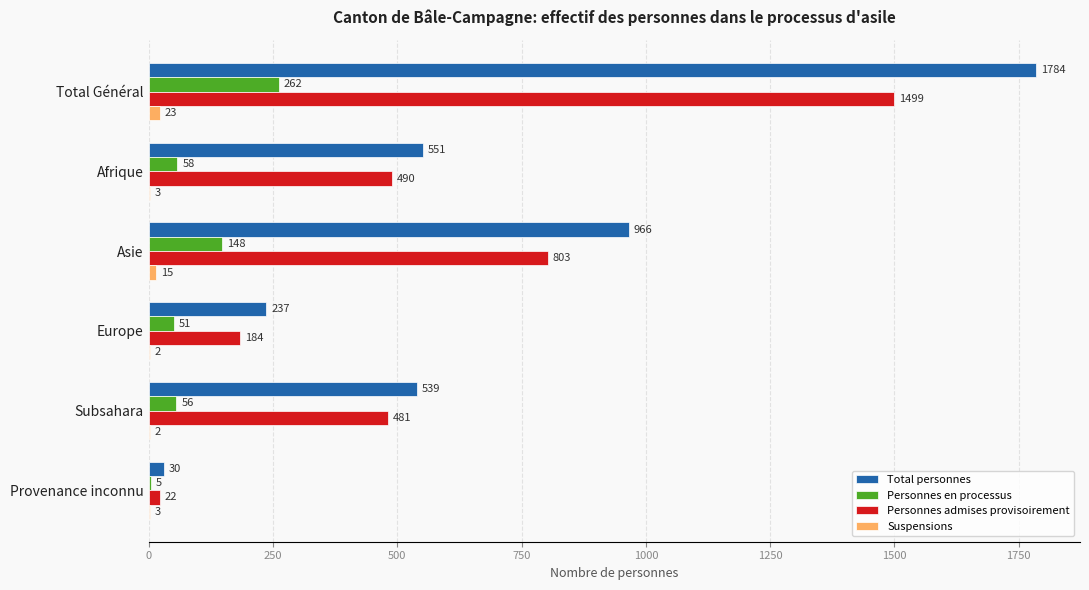

What is the approximate value of Personnes en processus at Europe, to the nearest 10?

50